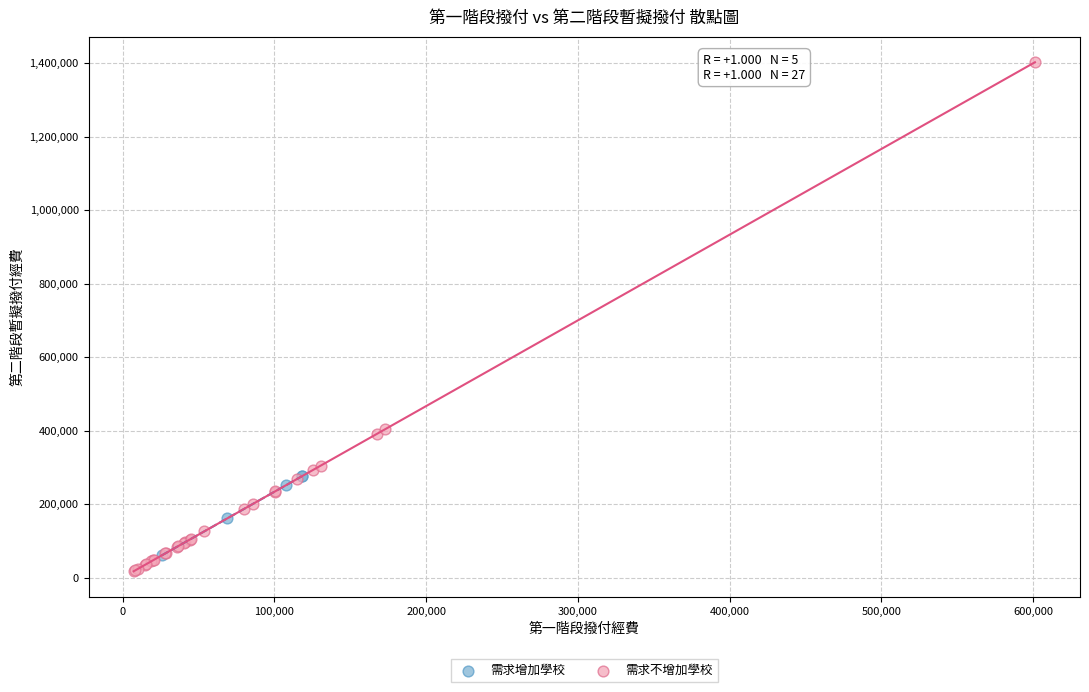

Which series has the largest Y range (max minus min)?

需求不增加學校